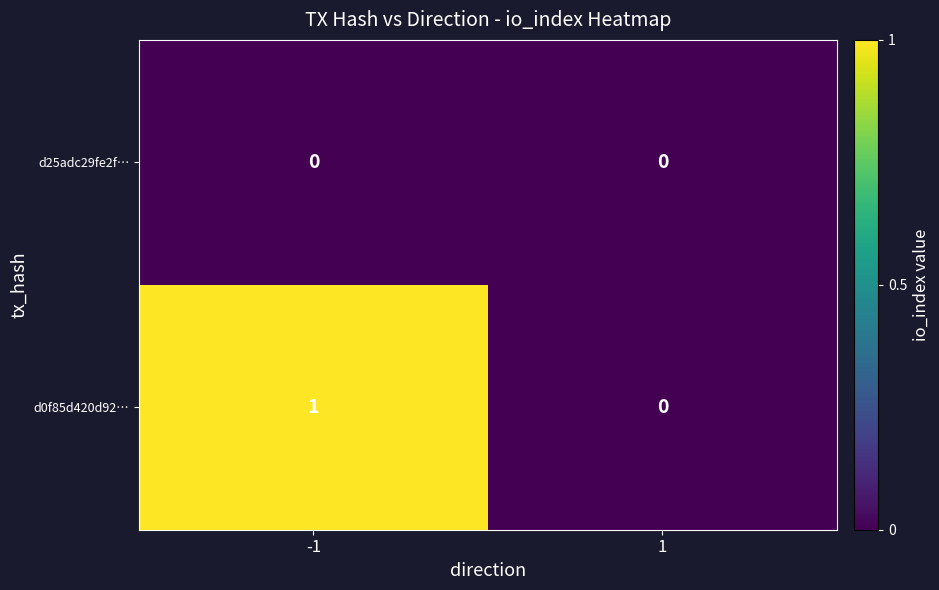

Which series has the largest total across all categories?

d0f85d420d92…